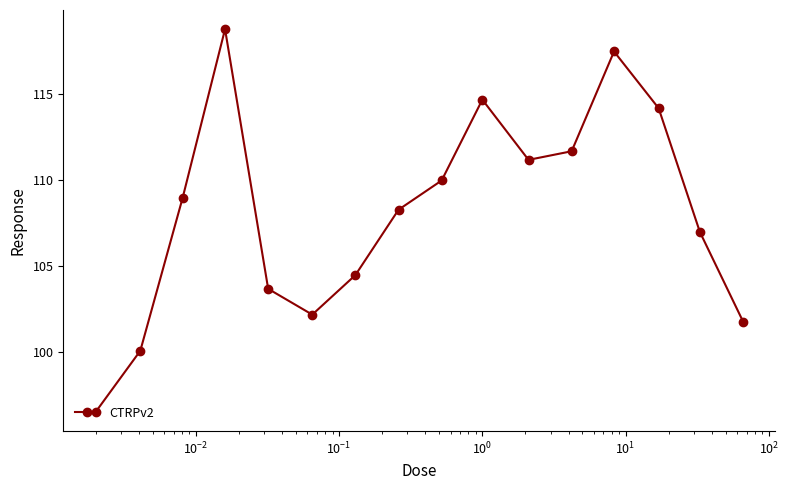

Reading left to right, list all the values displayed in this chart.

96.5	100.1	109.0	118.8	103.7	102.2	104.5	108.3	110.0	114.7	111.2	111.7	117.5	114.2	107.0	101.8